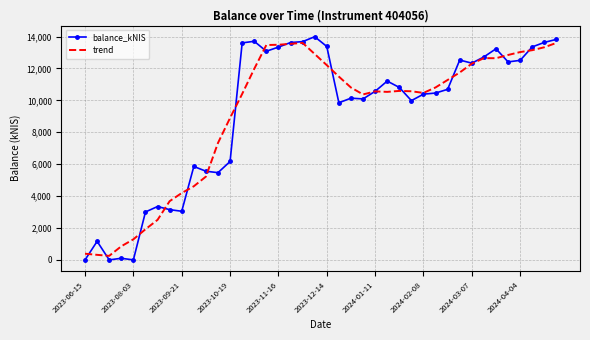

What is the highest value of the balance_kNIS series?

13991.8